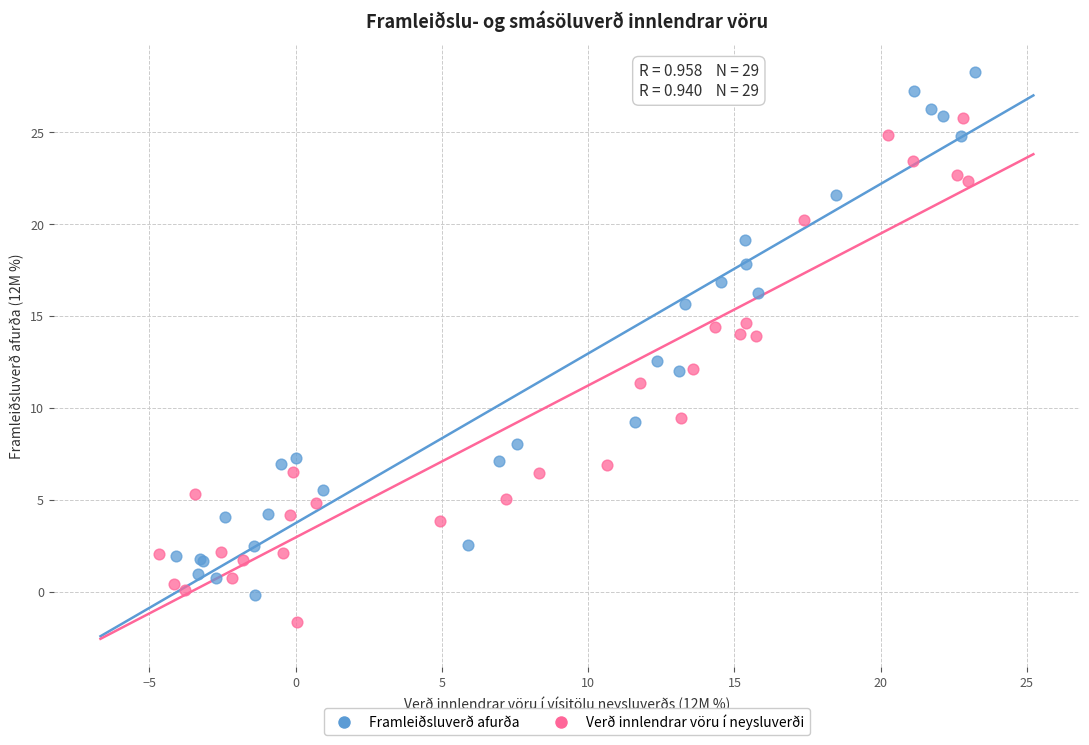

Which series has the widest spread of Y values?

Framleiðsluverð afurða